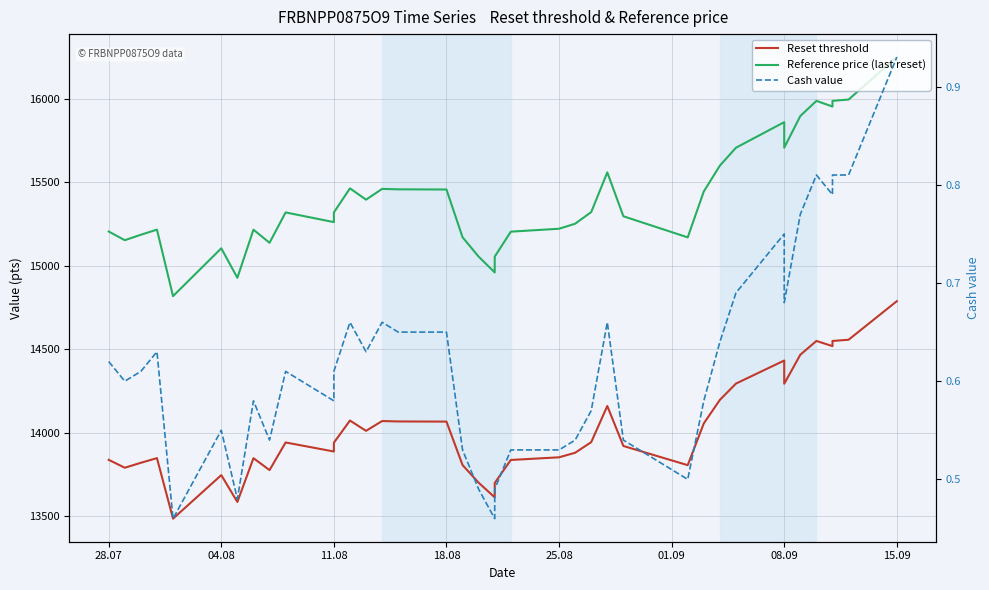

List the series in order of their peak value, lowest first.

Cash value, Reset threshold, Reference price (last reset)